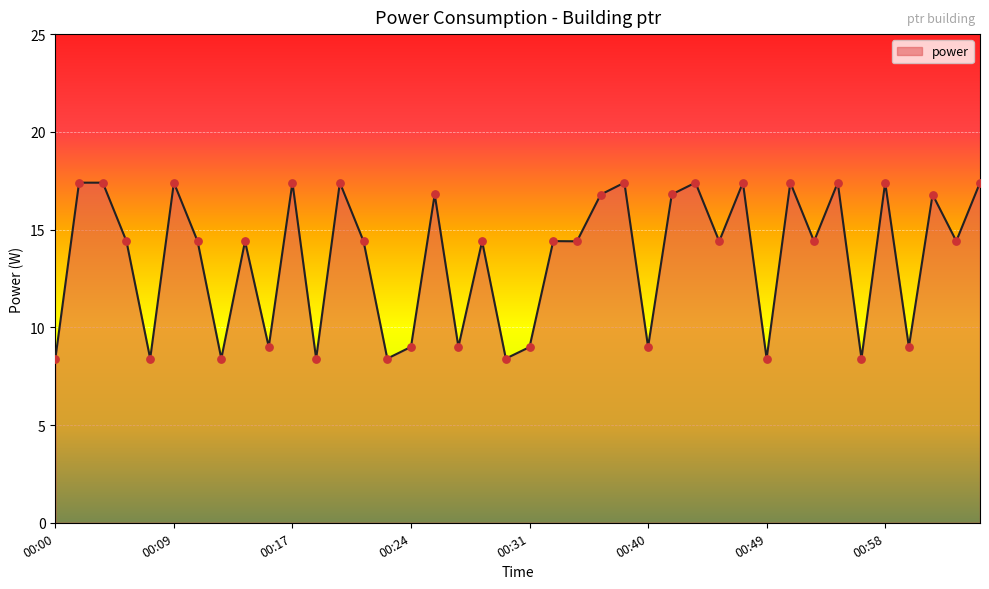

What is the smallest value displayed?

8.4